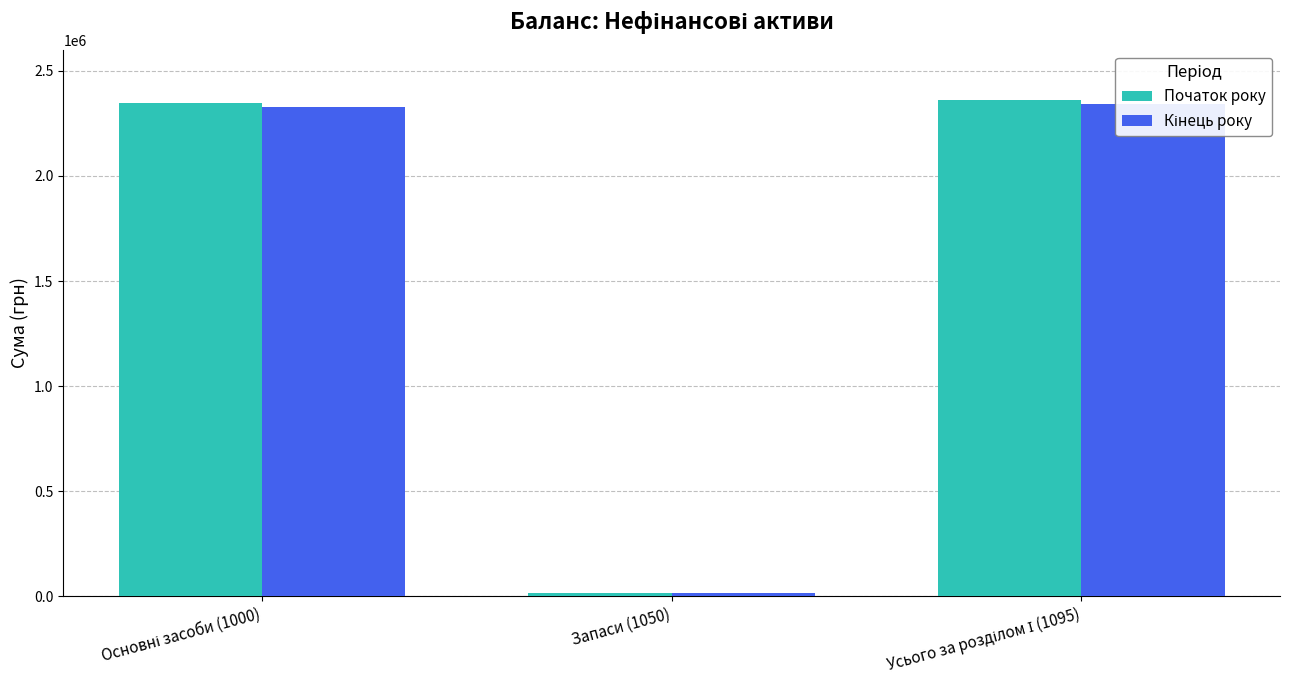

Reading left to right, transcribe all the data shown in this chart.

Початок року: 2346455	13214	2359669
Кінець року: 2327925	13122	2341047